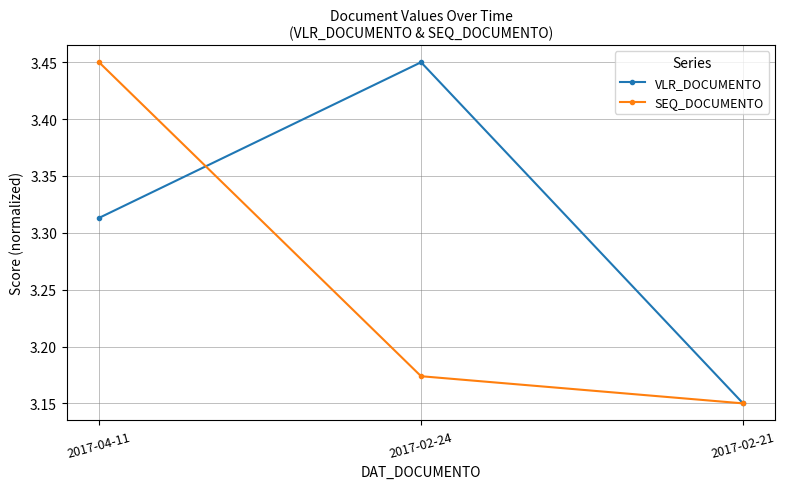

Which label corresponds to the smallest value in the chart?

2017-02-21